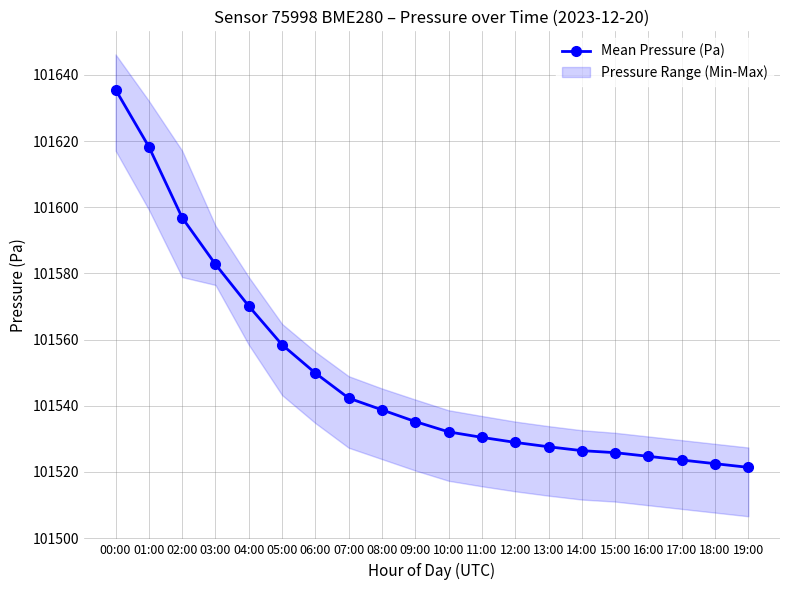

What is the value of the 7th point from the left?

101549.9